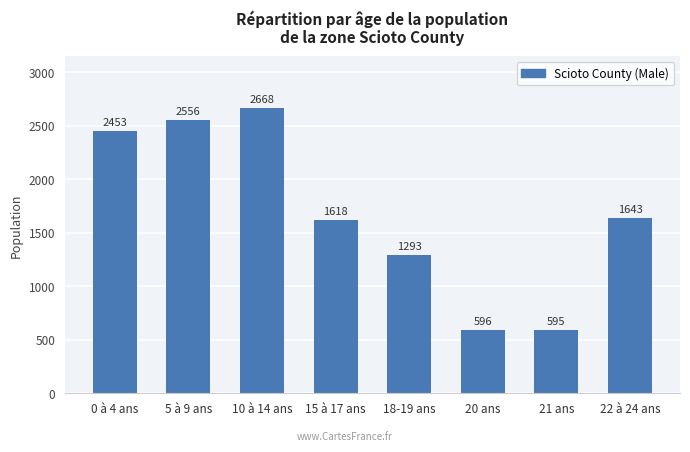

How many bars are there in total?

8